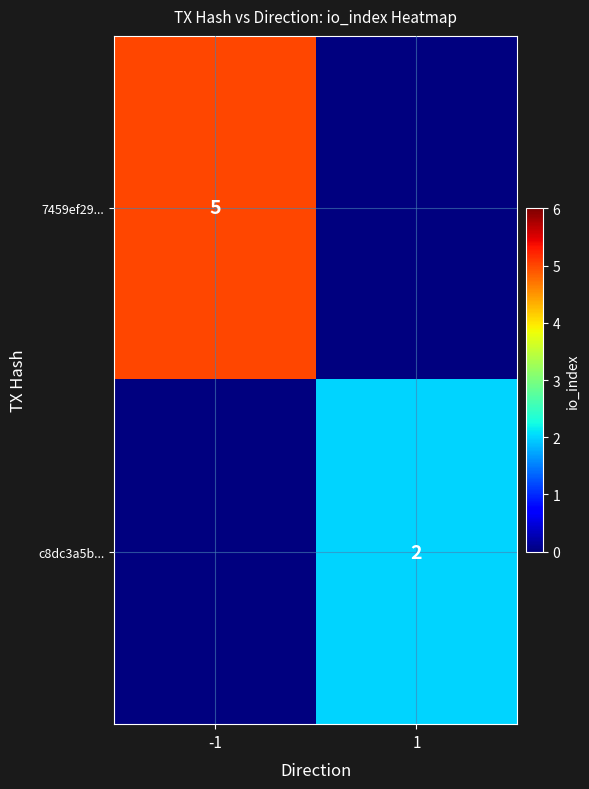

Which label corresponds to the largest value in the chart?

-1